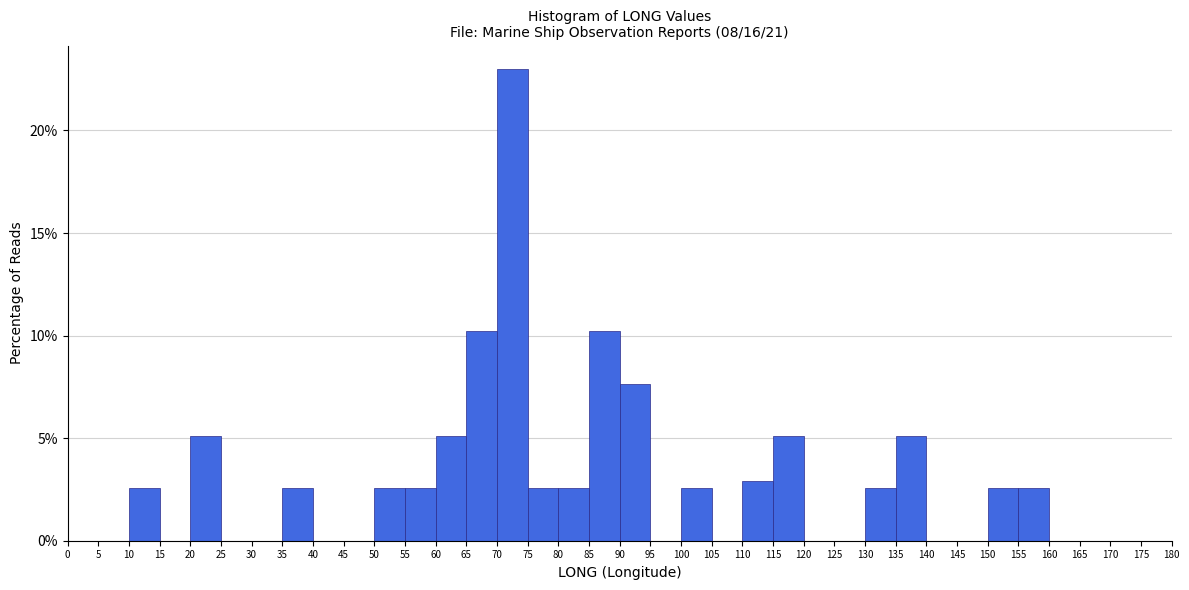

Reading left to right, transcribe this chart: for each bar, give the range it covers on the x-axis and its height. The values are not printed on the chart, so give them approximately, as read against the axis.

0 to 5: 0
5 to 10: 0
10 to 15: 2.5
15 to 20: 0
20 to 25: 5.0
25 to 30: 0
30 to 35: 0
35 to 40: 2.5
40 to 45: 0
45 to 50: 0
50 to 55: 2.5
55 to 60: 2.5
60 to 65: 5.0
65 to 70: 10.0
70 to 75: 23.0
75 to 80: 2.5
80 to 85: 2.5
85 to 90: 10.0
90 to 95: 7.5
95 to 100: 0
100 to 105: 2.5
105 to 110: 0
110 to 115: 3.0
115 to 120: 5.0
120 to 125: 0
125 to 130: 0
130 to 135: 2.5
135 to 140: 5.0
140 to 145: 0
145 to 150: 0
150 to 155: 2.5
155 to 160: 2.5
160 to 165: 0
165 to 170: 0
170 to 175: 0
175 to 180: 0